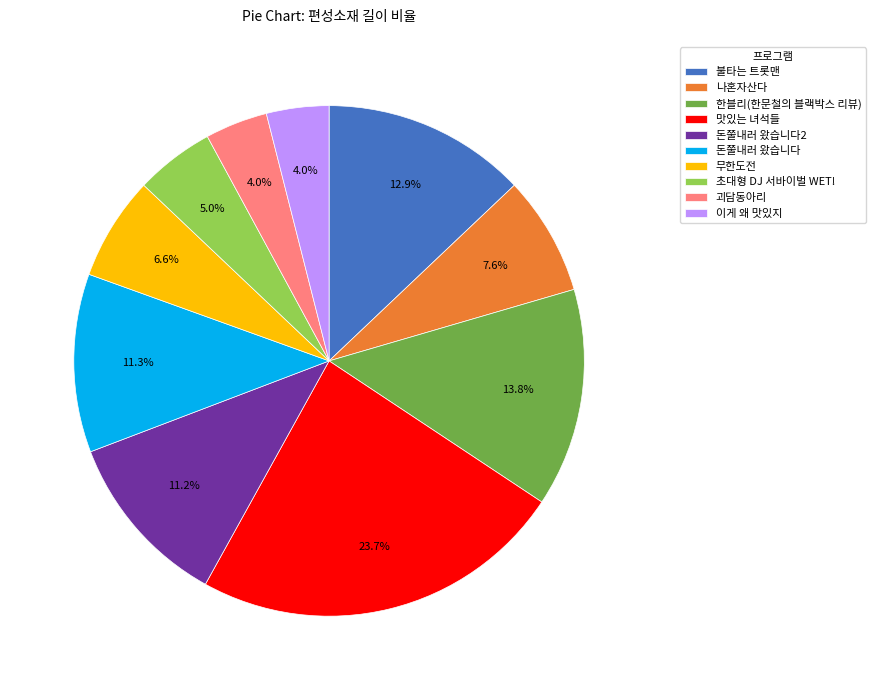

Is the sum of 맛있는 녀석들 and 돈쭐내러 왔습니다 greater than half?

No